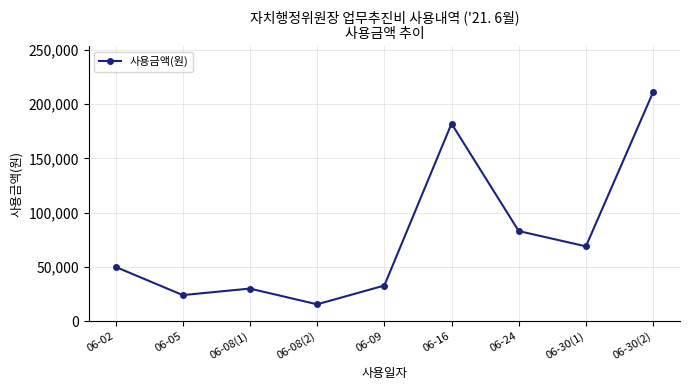

Reading right to left, transcribe all the data shown in this chart.

211000	68920	83000	182000	32800	15500	30000	24000	50000